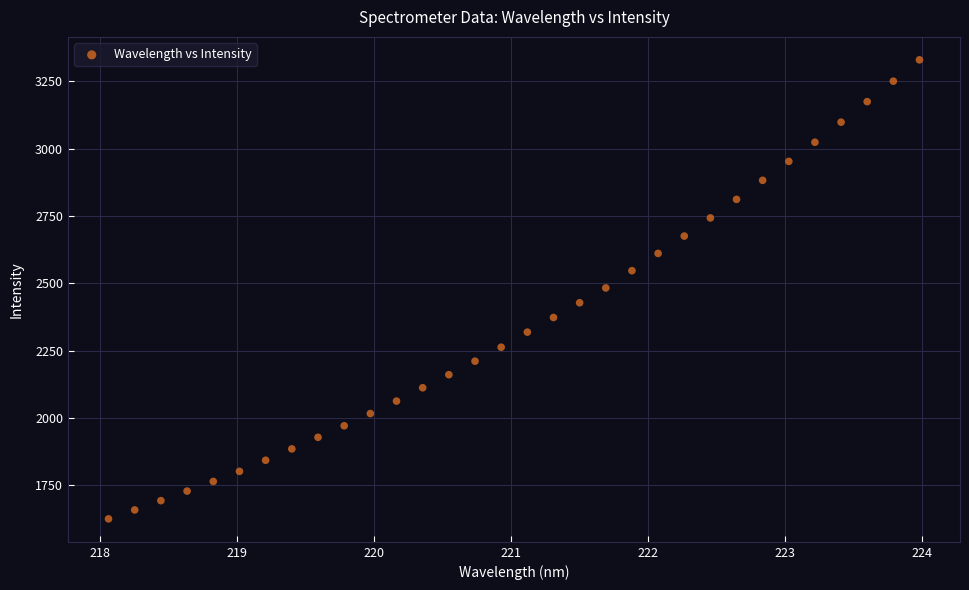

What is the range of X values (max minus min)?

5.9